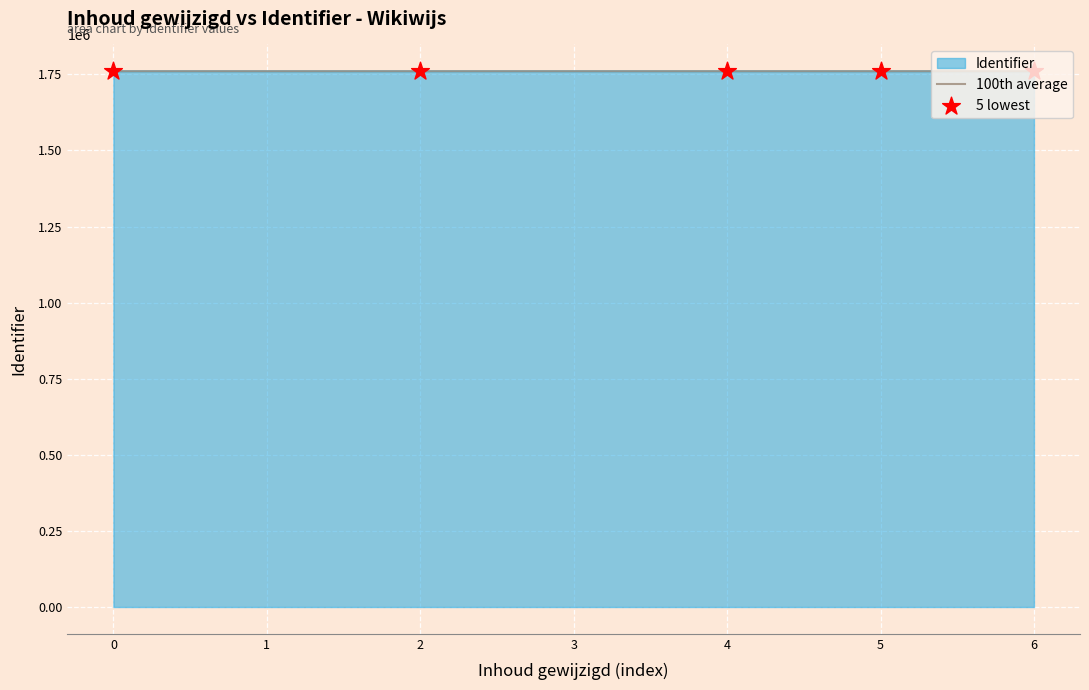

What is the total value across all series at 6?

3520509